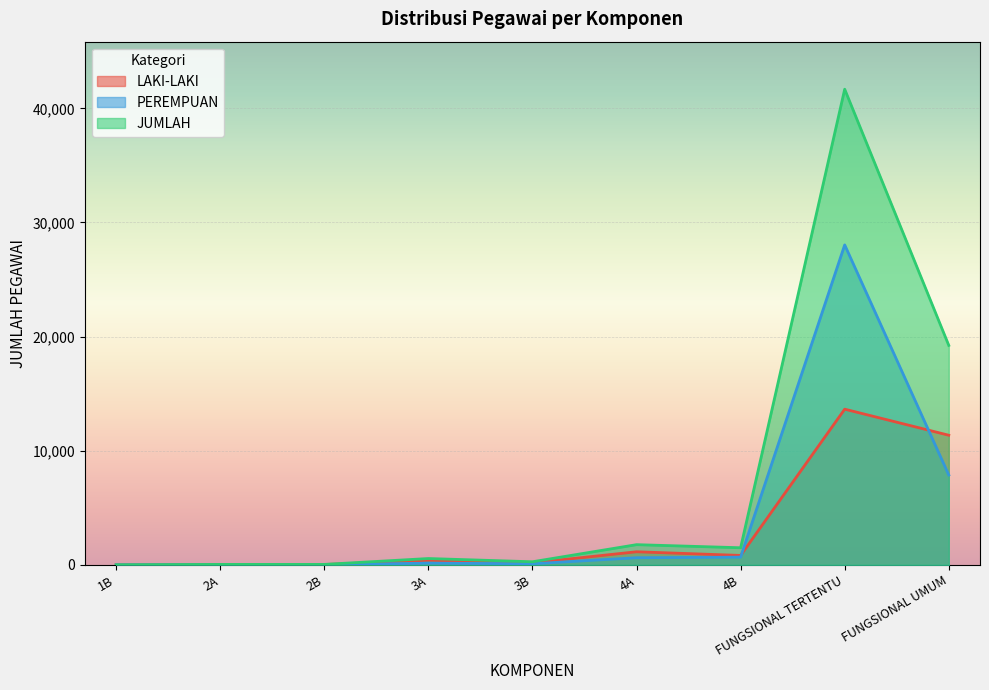

At which label does JUMLAH reach its minimum?

1B